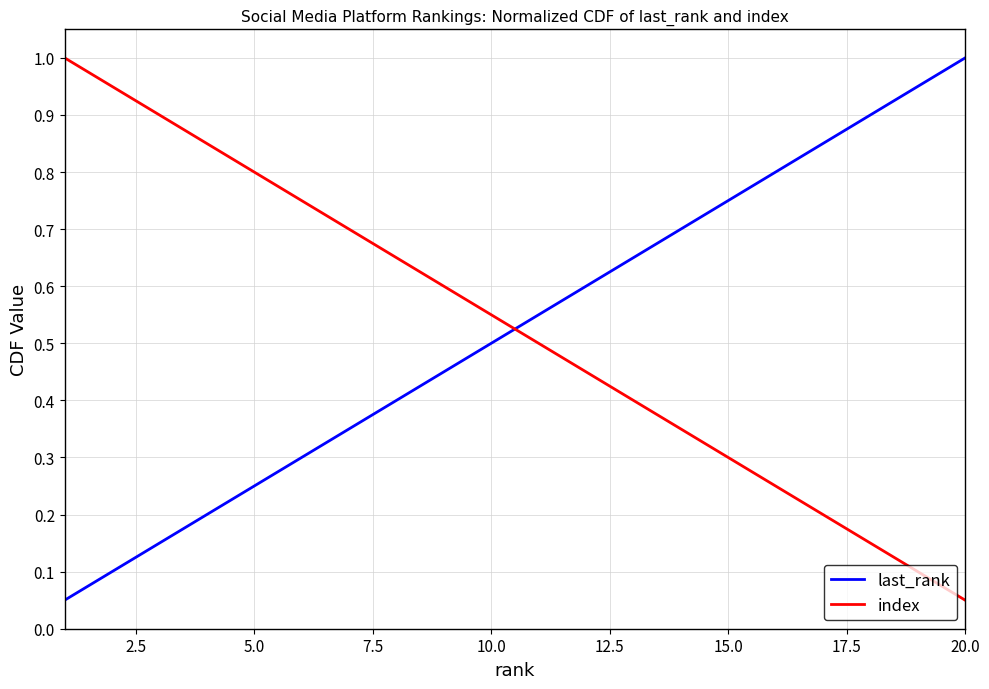

True or false: index and last_rank intersect in this chart.

True